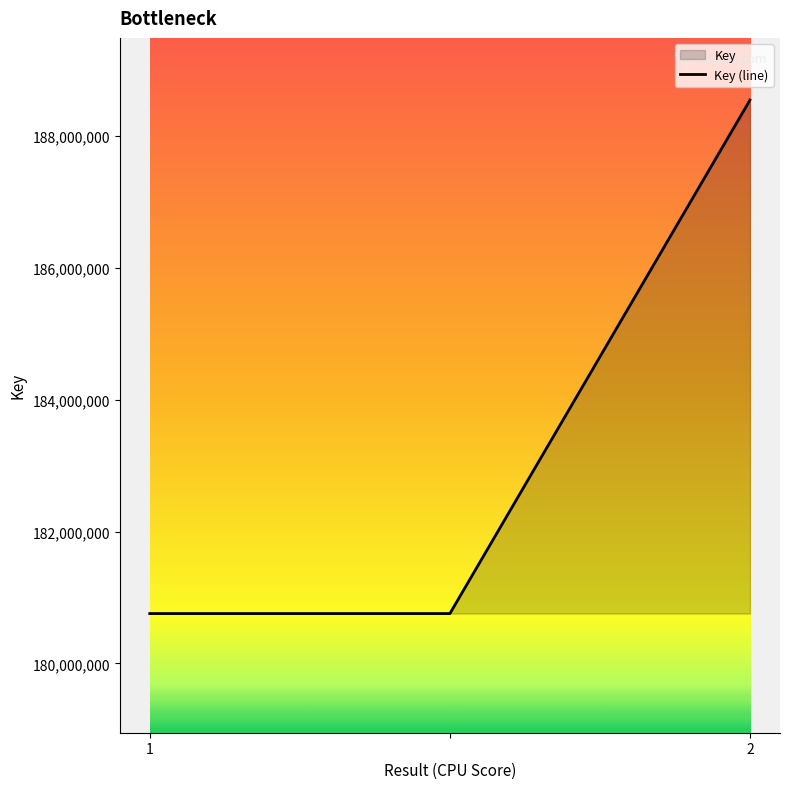

What position from the right is ?

2